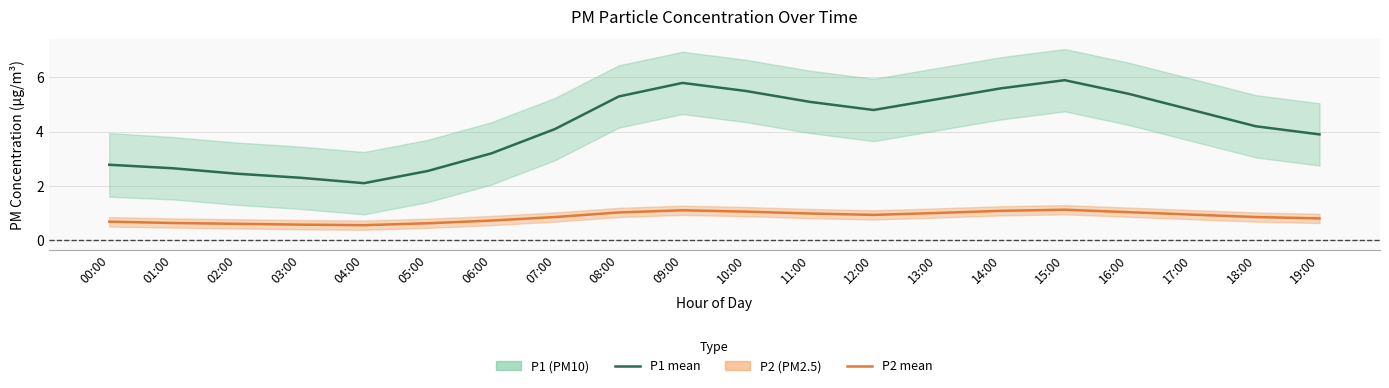

Which series has the largest total across all categories?

P1 mean